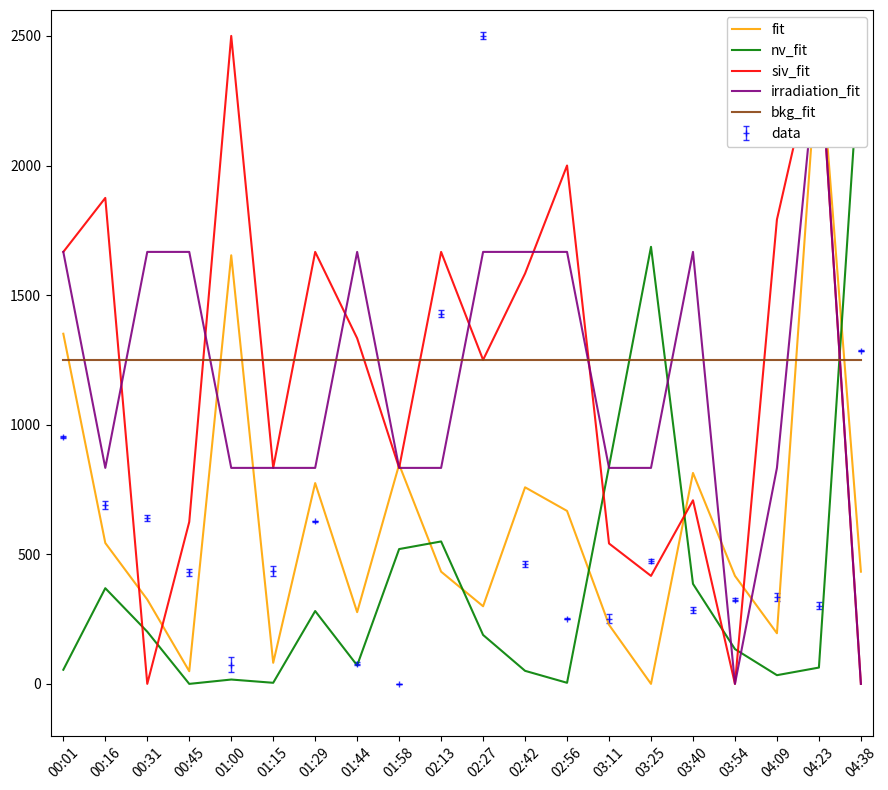

What is the difference between the maximum and minimum values in the irradiation_fit series?

2500.0